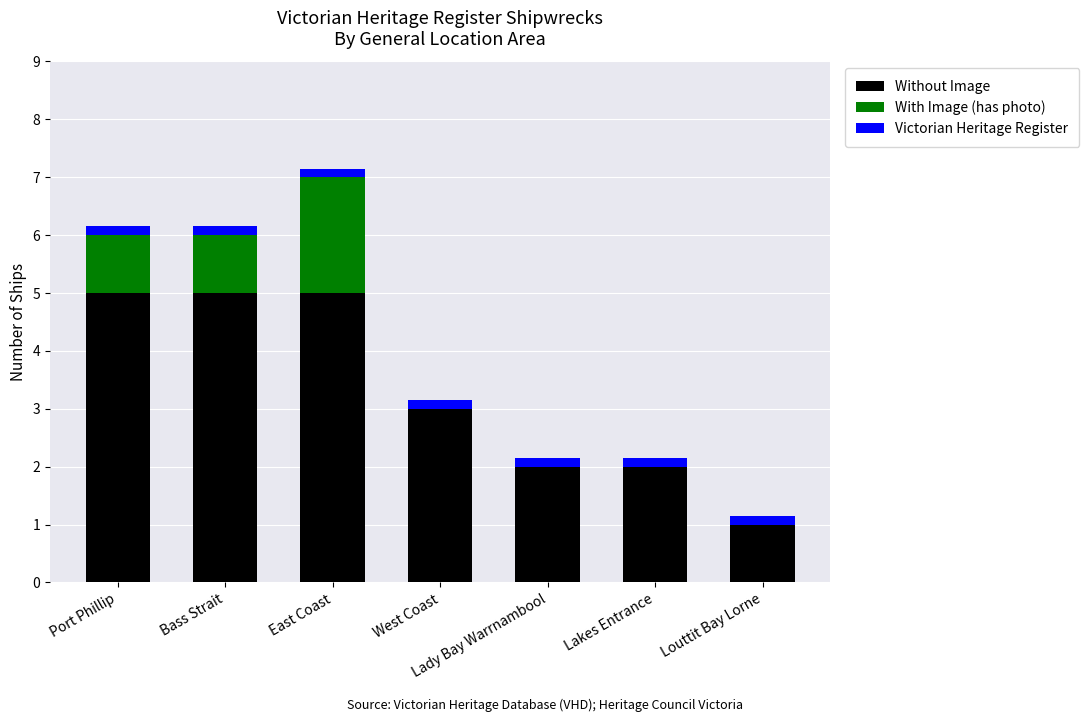

At which category is the sum across all series the highest?

East Coast